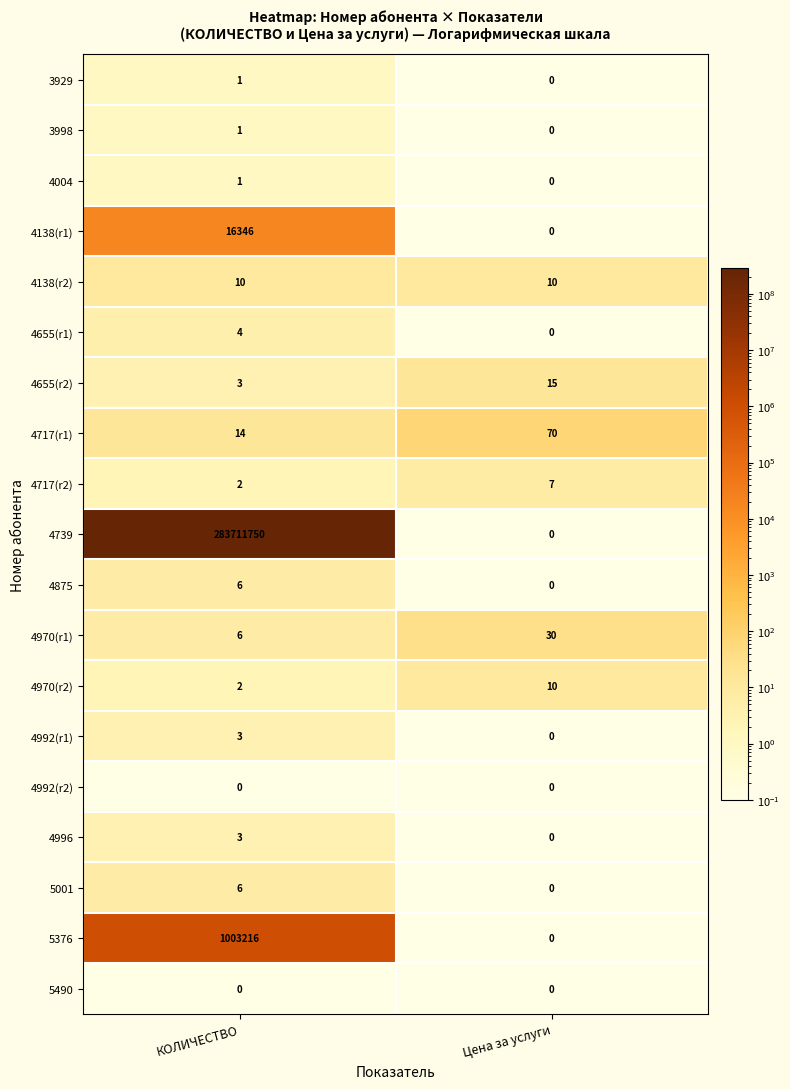

Rank the categories by 4717(r1) value from lowest to highest.

КОЛИЧЕСТВО, Цена за услуги